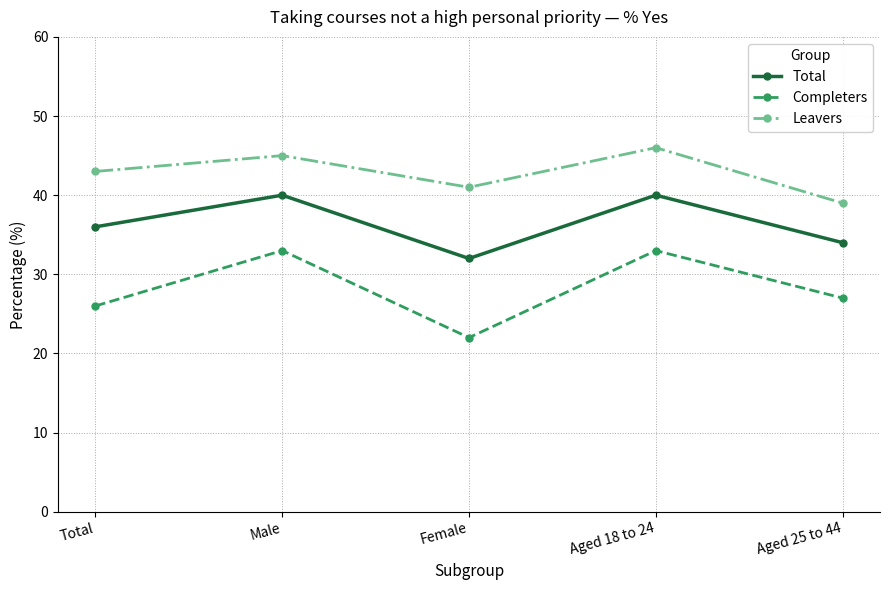

True or false: Total has a value of 36 at Total.

True